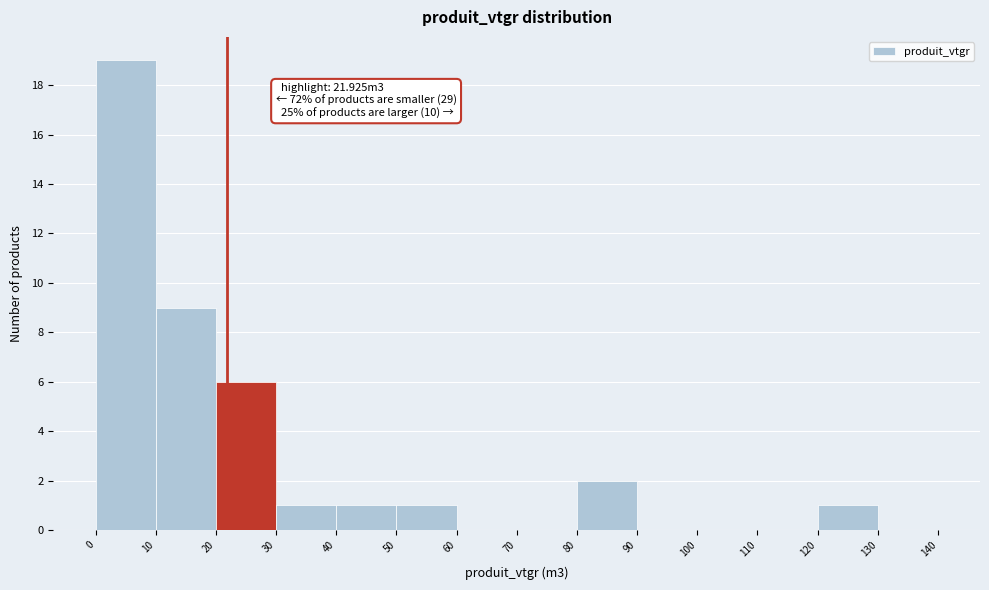

Which range on the x-axis has the tallest bar?

0 to 10